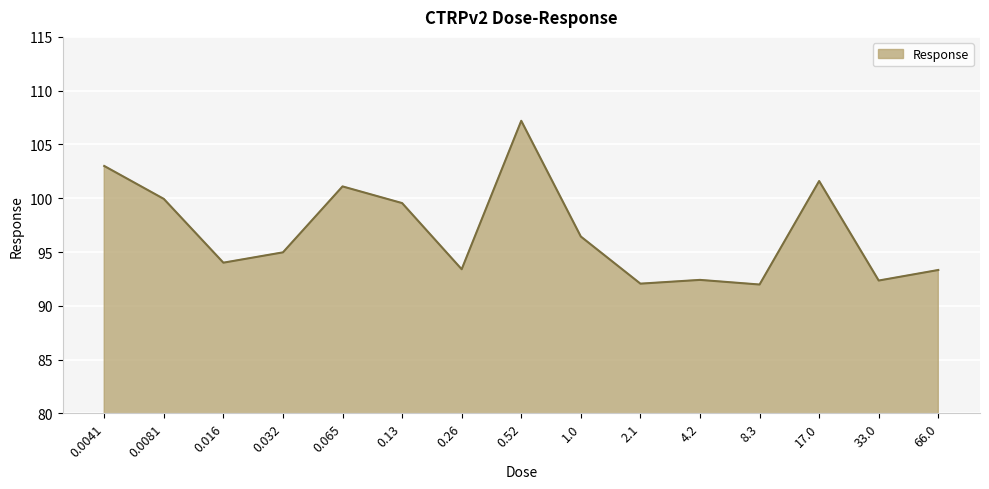

What is the minimum value shown in the chart?

92.0